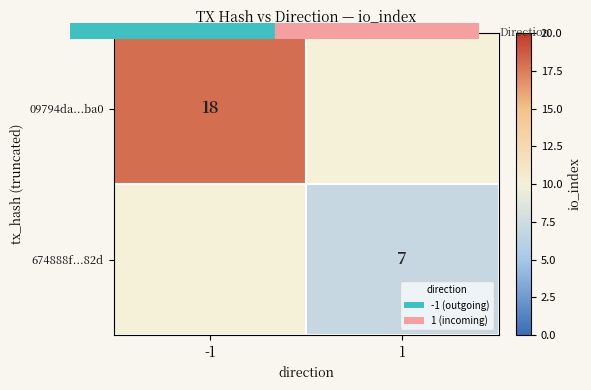

Rank the series at -1 from highest to lowest value.

09794da...ba0, 674888f...82d